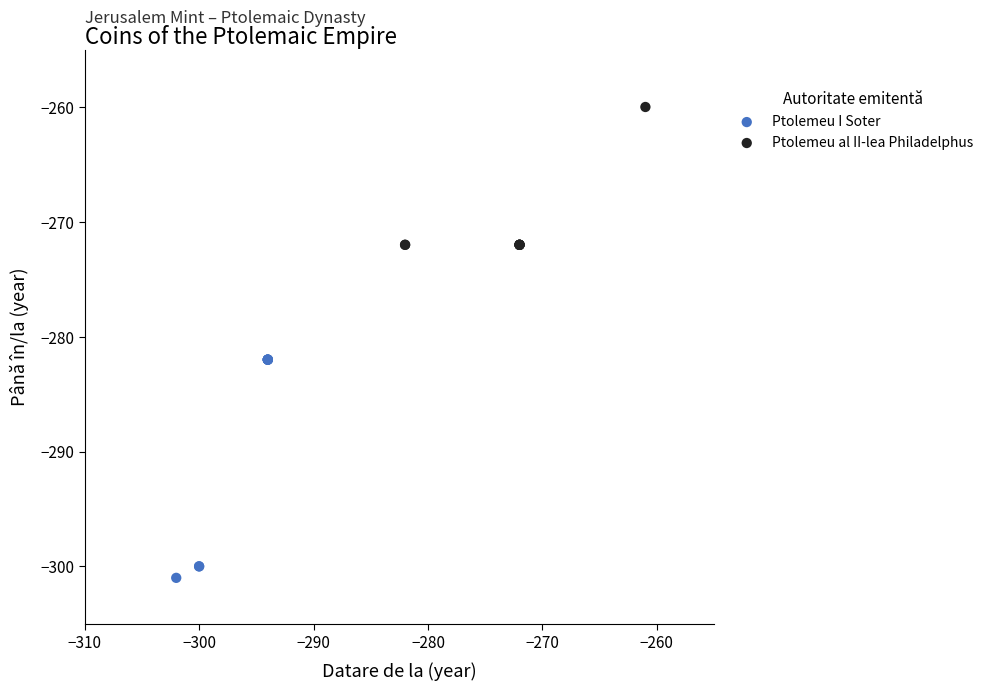

What are all the series names shown in the legend?

Ptolemeu I Soter, Ptolemeu al II-lea Philadelphus